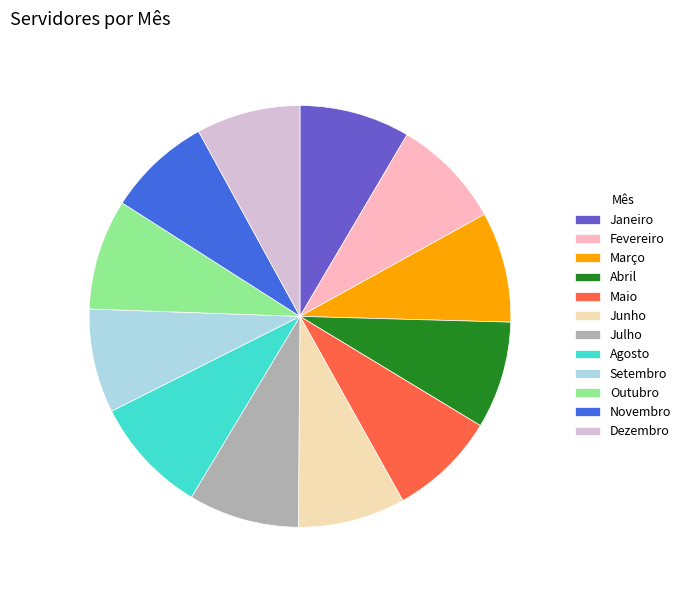

Combined, do Fevereiro and Agosto account for over 50%?

No